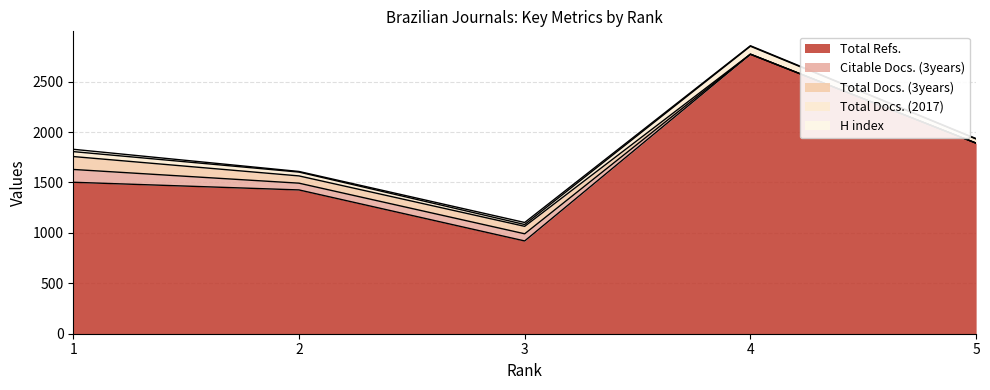

At how many categories does at least one series exceed 2677?

1